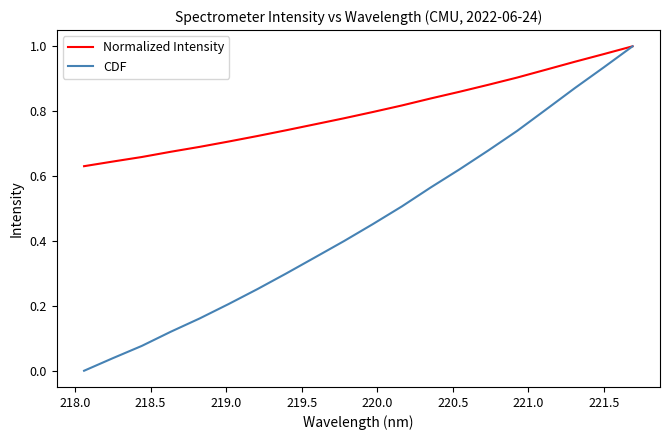

Rank the series by their average value, from lowest to highest.

CDF, Normalized Intensity